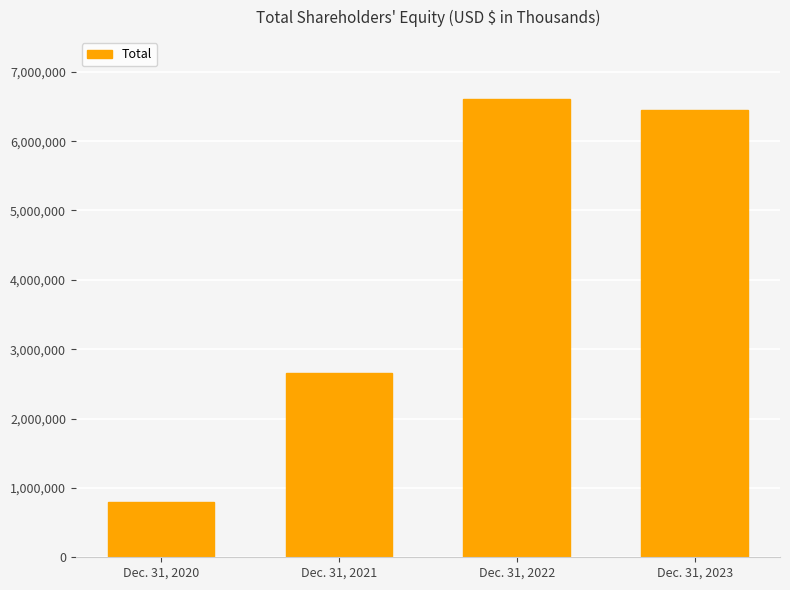

What is the change in value from Dec. 31, 2022 to Dec. 31, 2023?

-156322